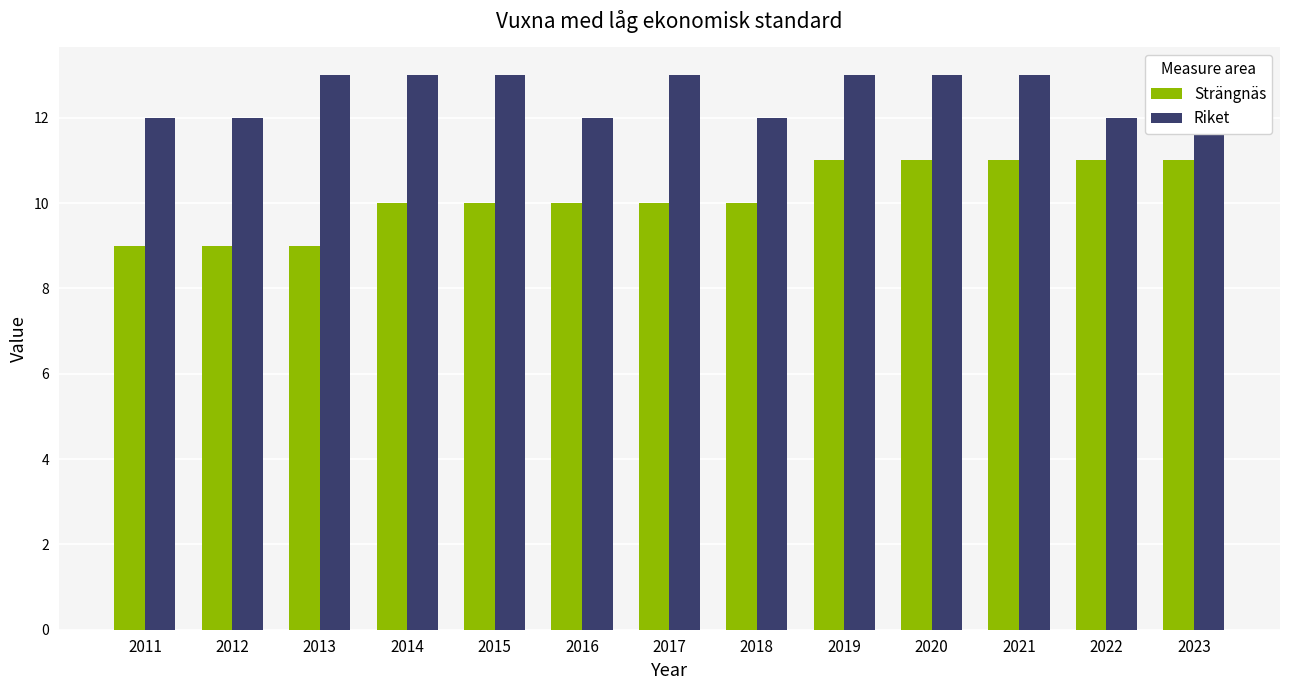

What is the difference between the highest and lowest values at 2012?

3